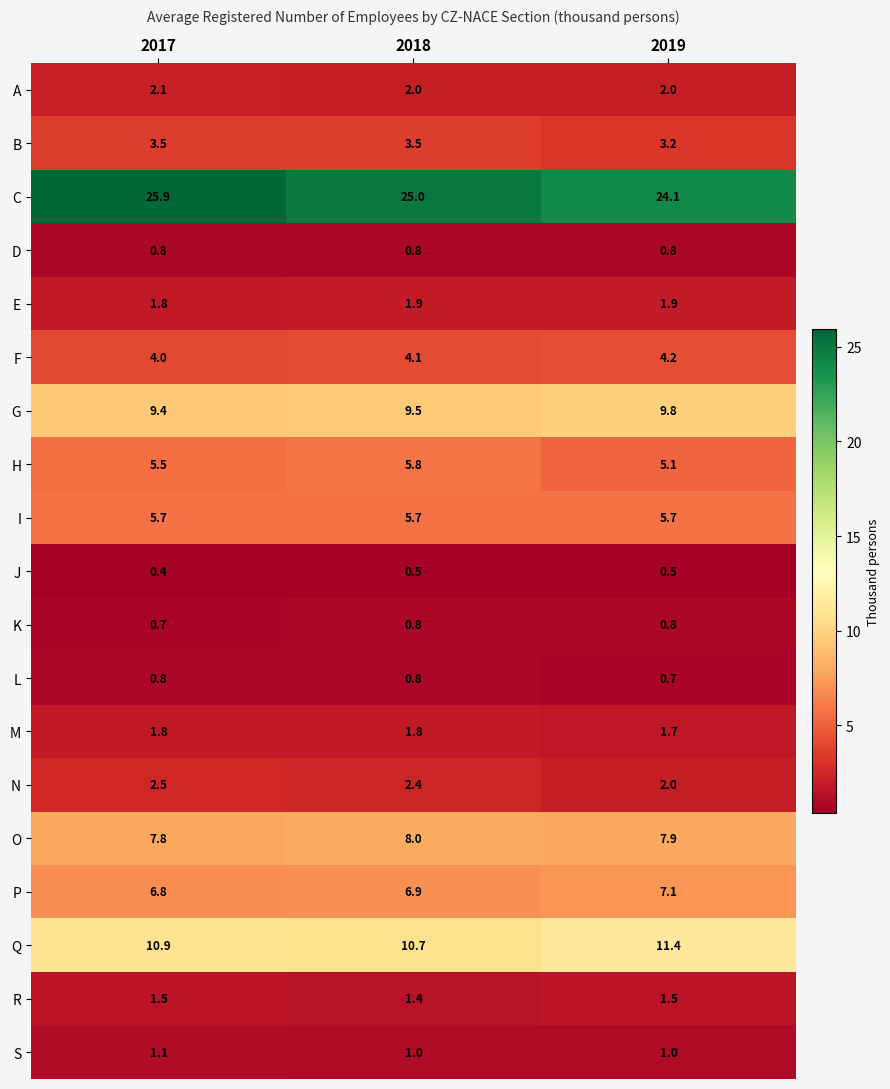

Which category has the lowest value in the N series?

2019